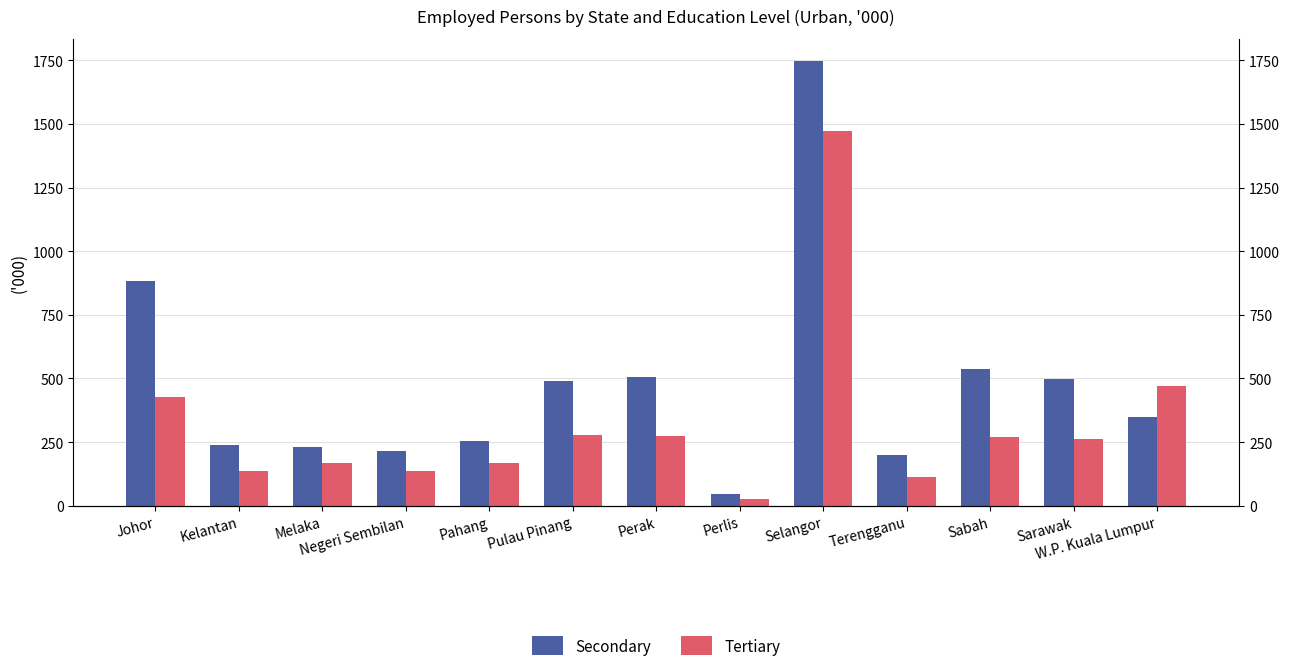

True or false: Tertiary has a value of 190.9 at W.P. Kuala Lumpur.

False